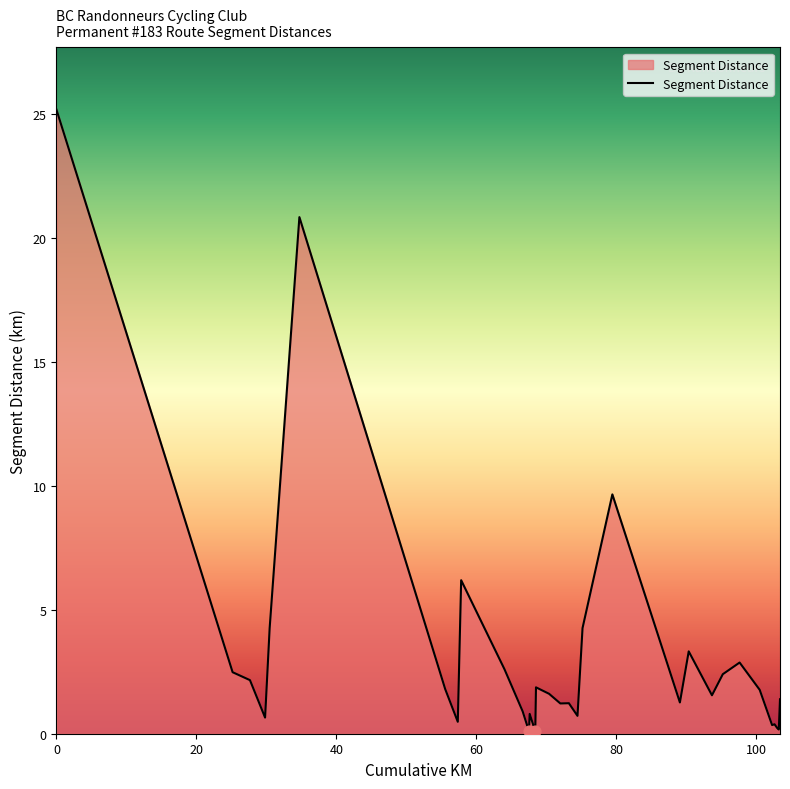

What is the difference between the maximum and minimum values?

25.1